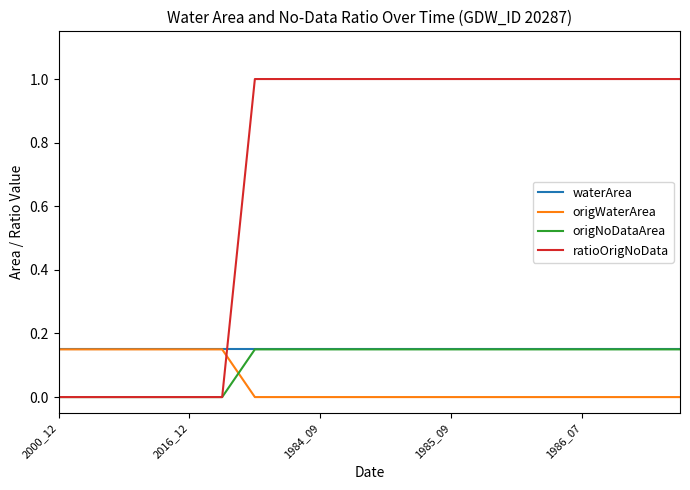

True or false: origNoDataArea and origWaterArea intersect in this chart.

True